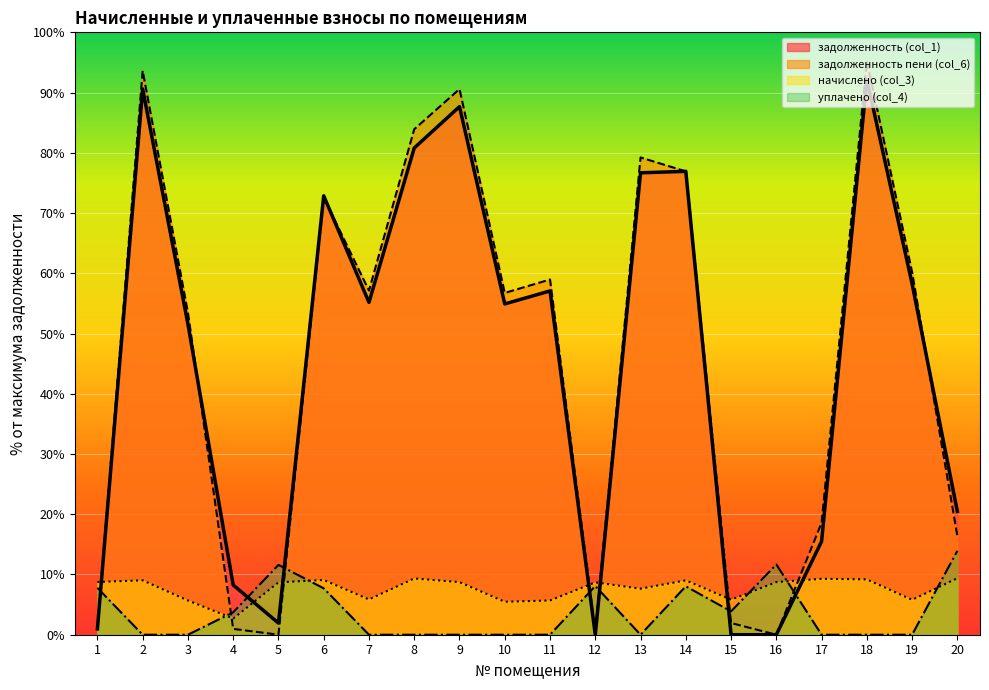

Which has a higher value, 1 or 18?

18